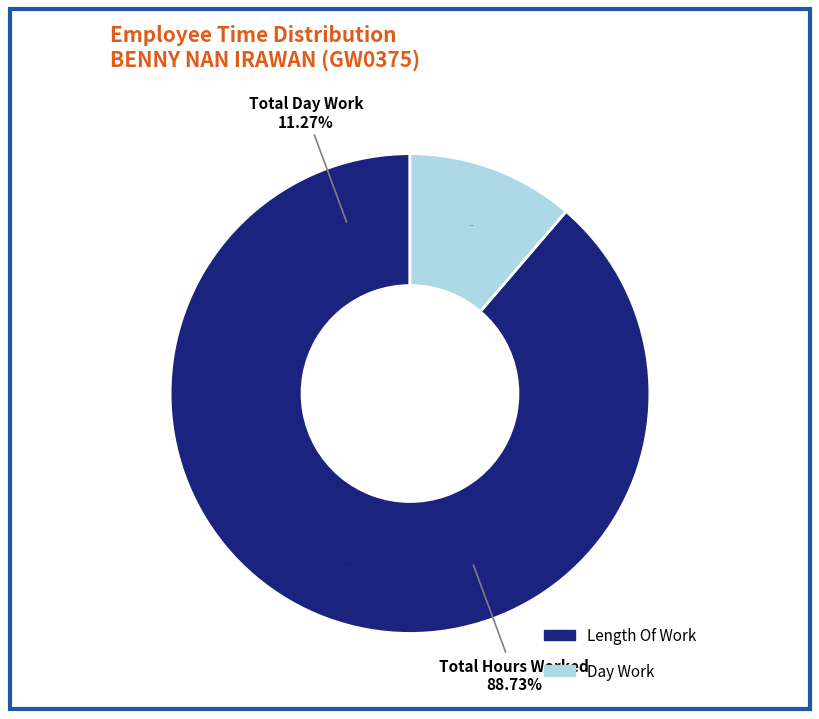

Is it true that Lates is 1% of the pie?

False